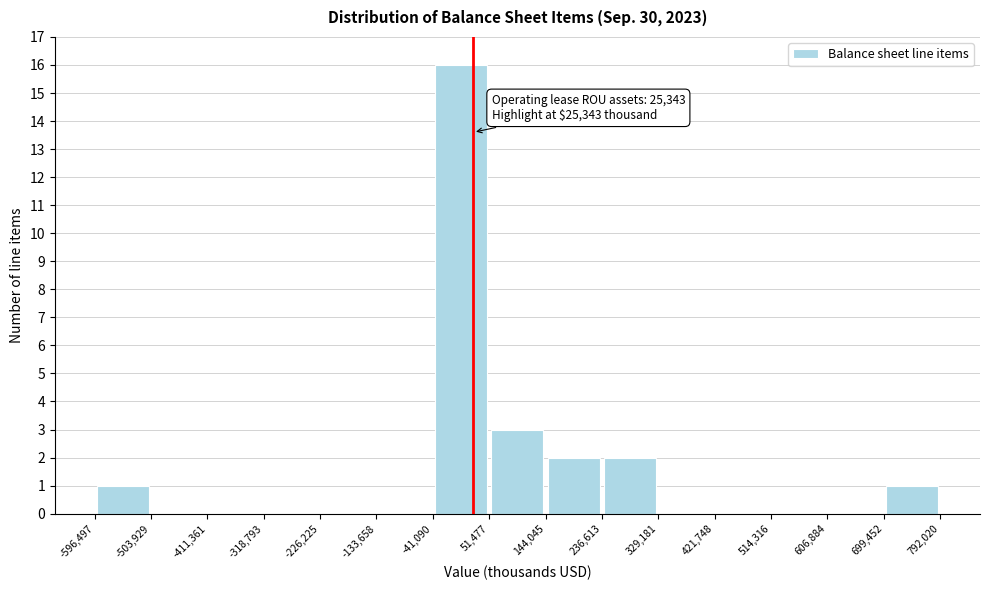

Which range on the x-axis has the tallest bar?

-41,090 to 51,477